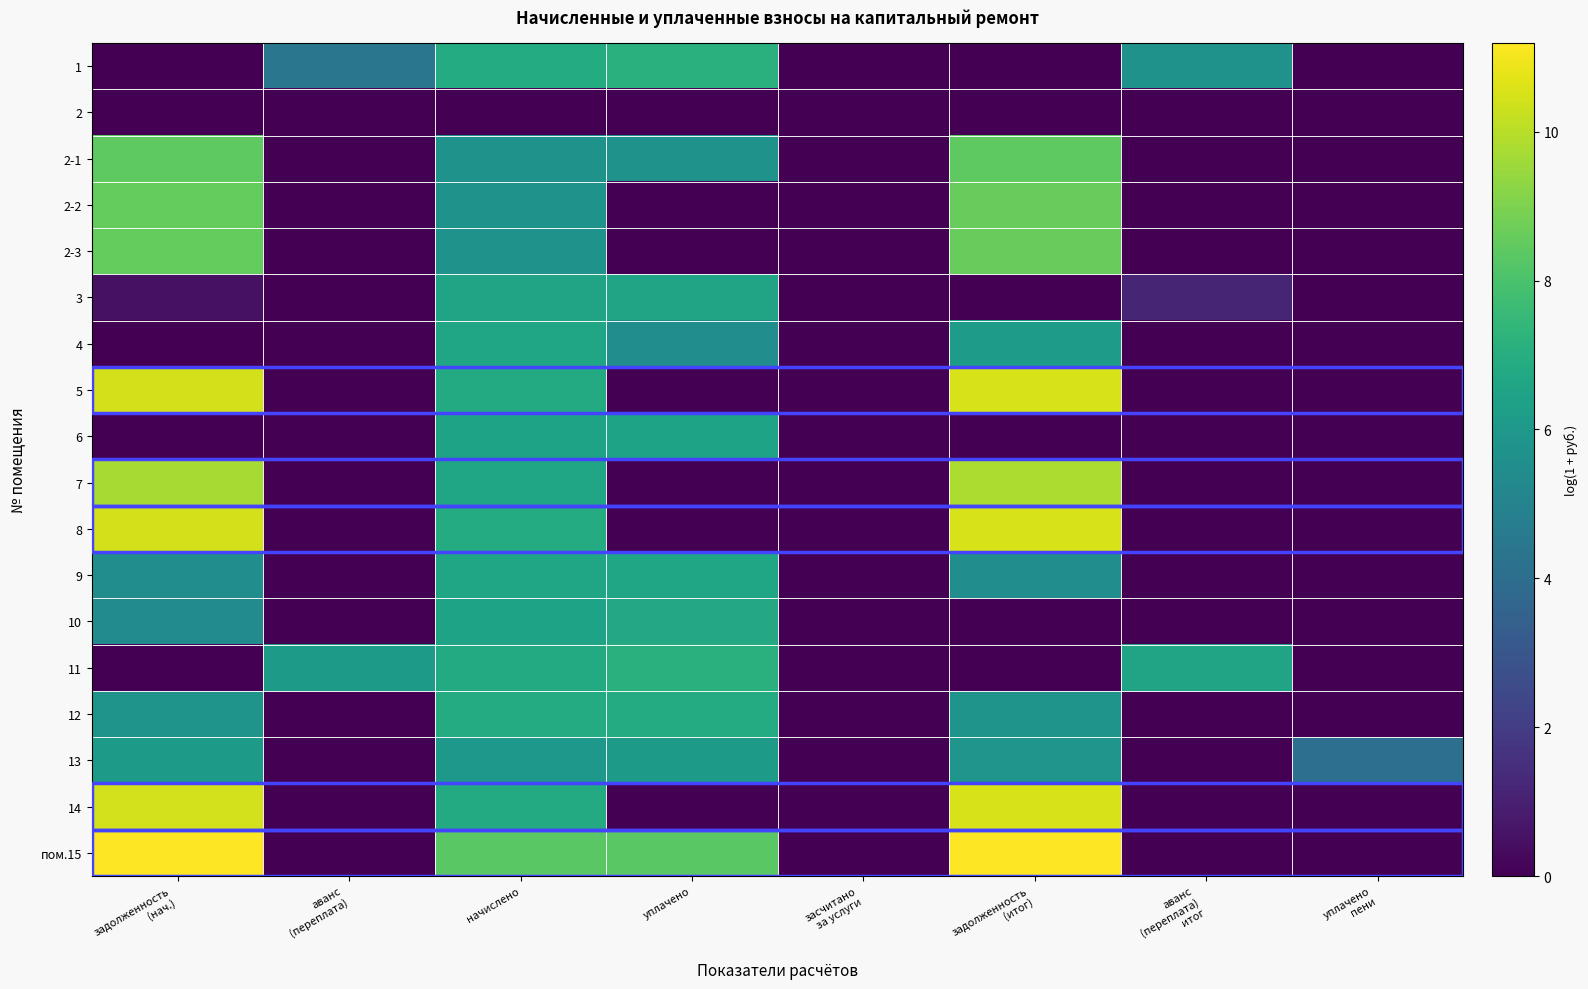

Which label corresponds to the largest value in the chart?

задолженность
(итог)